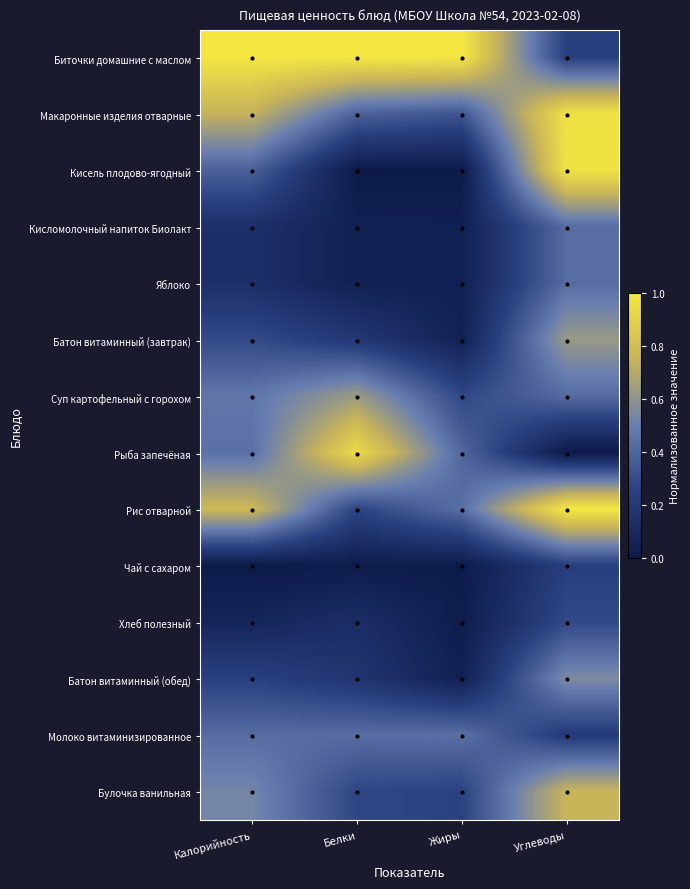

Which category has the highest value across all series?

Калорийность